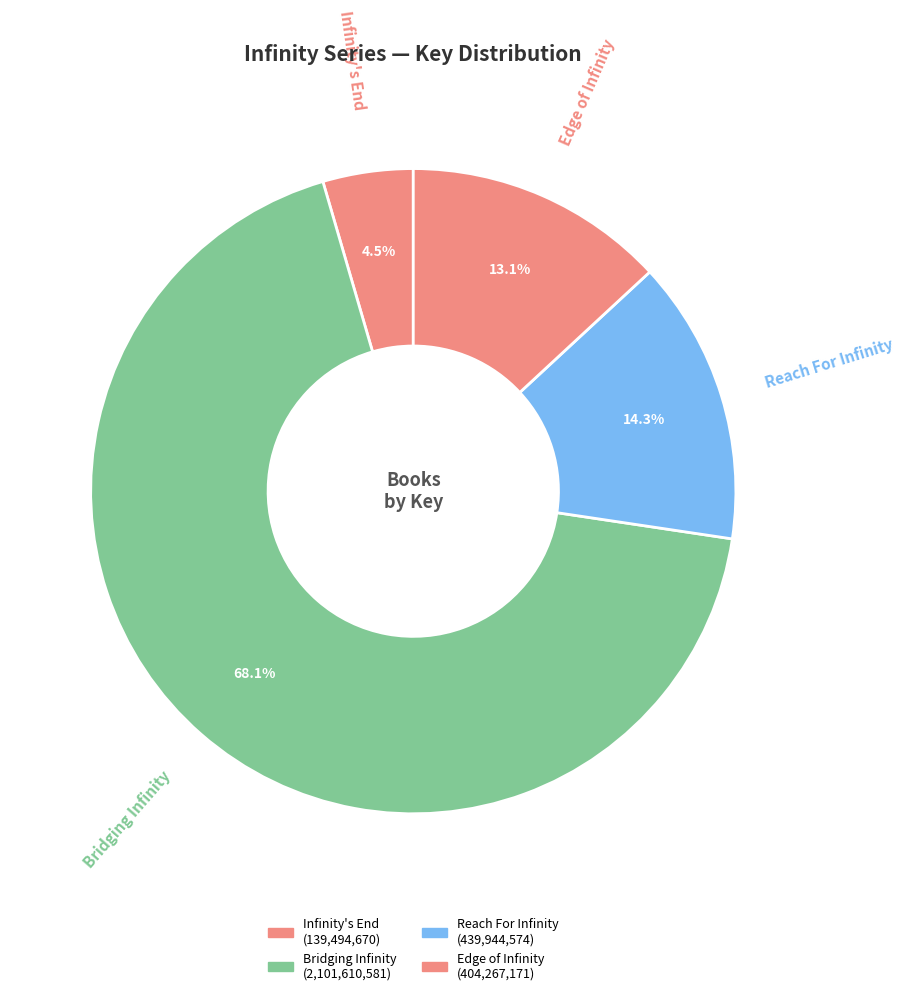

To the nearest percent, what portion does Reach For Infinity represent?

14%